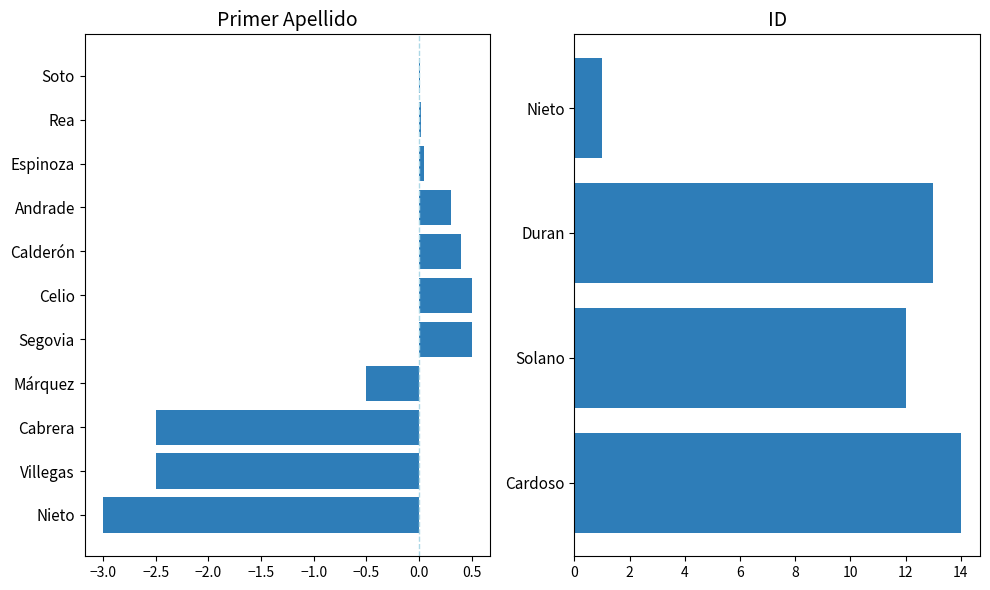

How many distinct data groups are displayed?

1